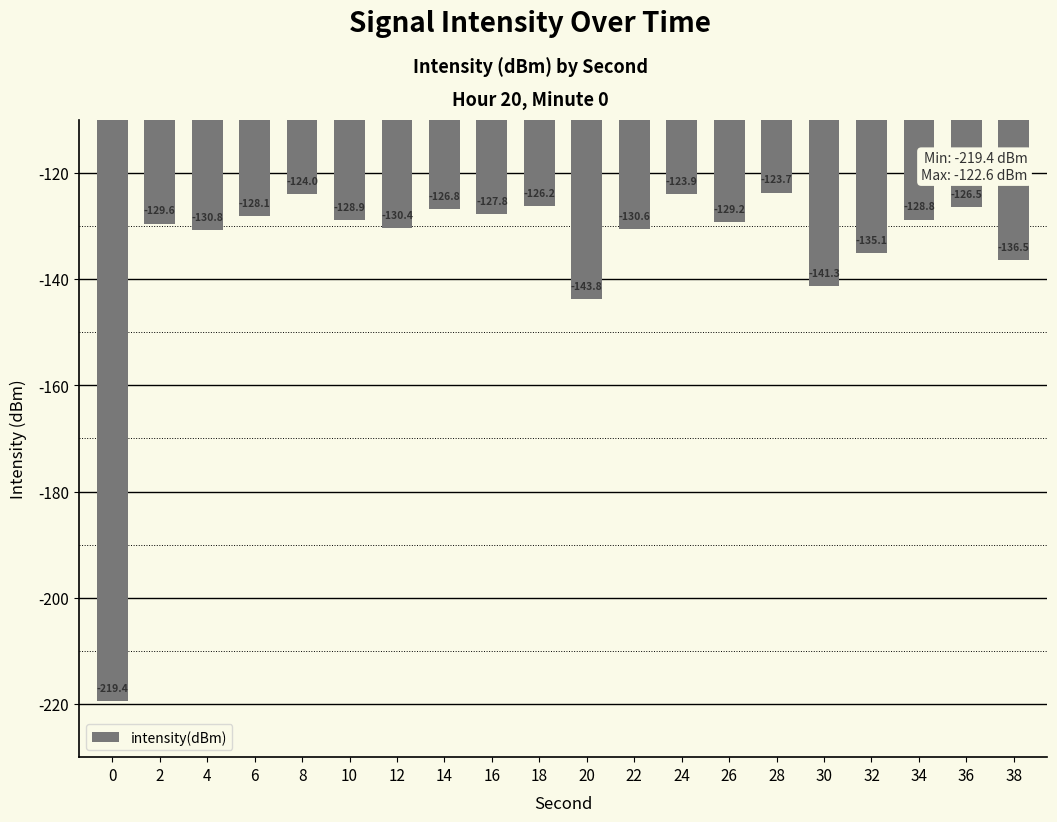

How many bars are there in total?

20